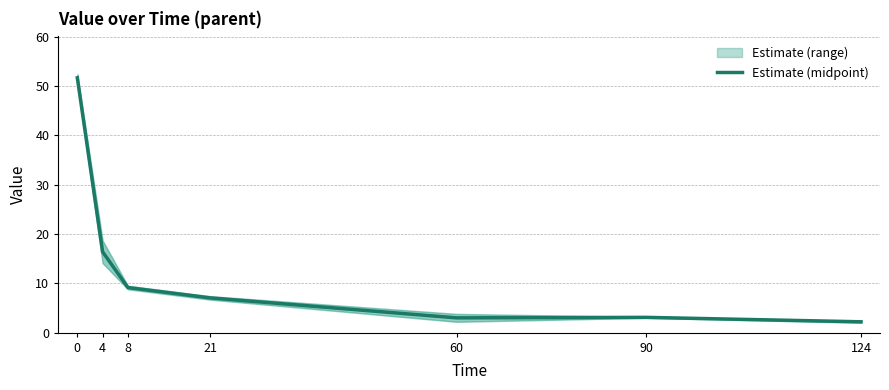

Which has a higher value, 4 or 124?

4